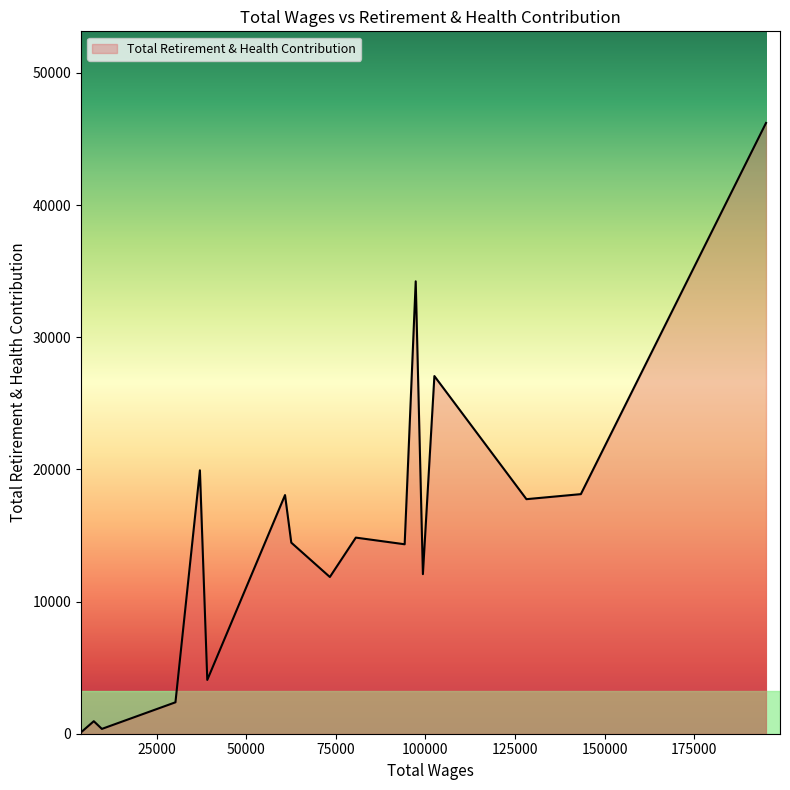

What is the difference between the maximum and minimum values?

46061